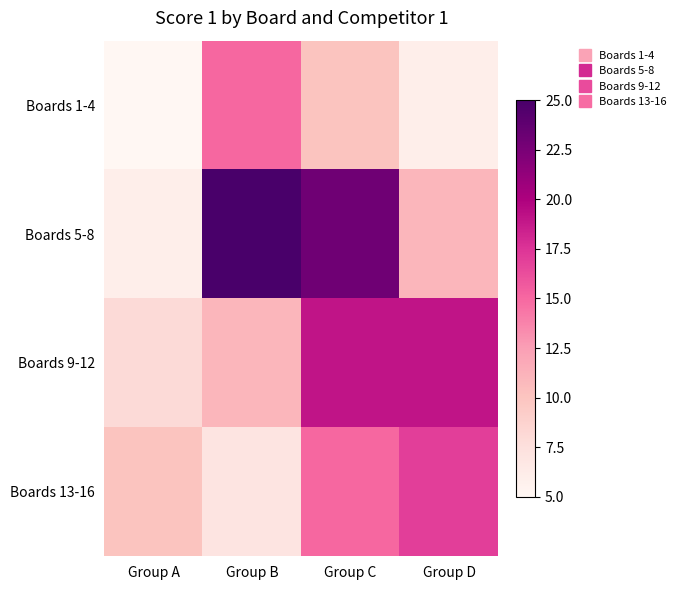

Which series has the widest spread of values?

Boards 5-8